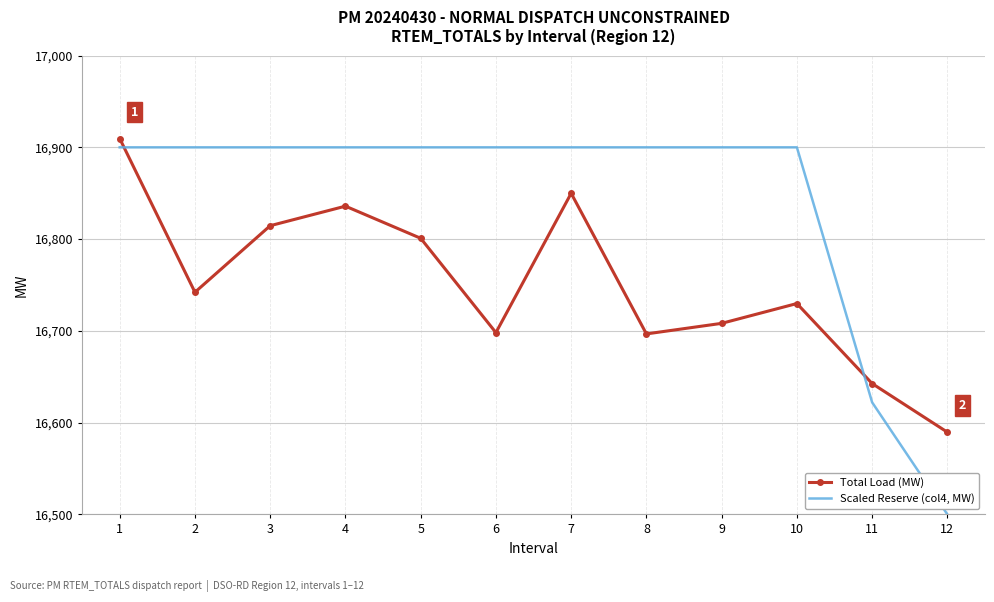

List the series in order of their peak value, lowest first.

Scaled Reserve (col4, MW), Total Load (MW)